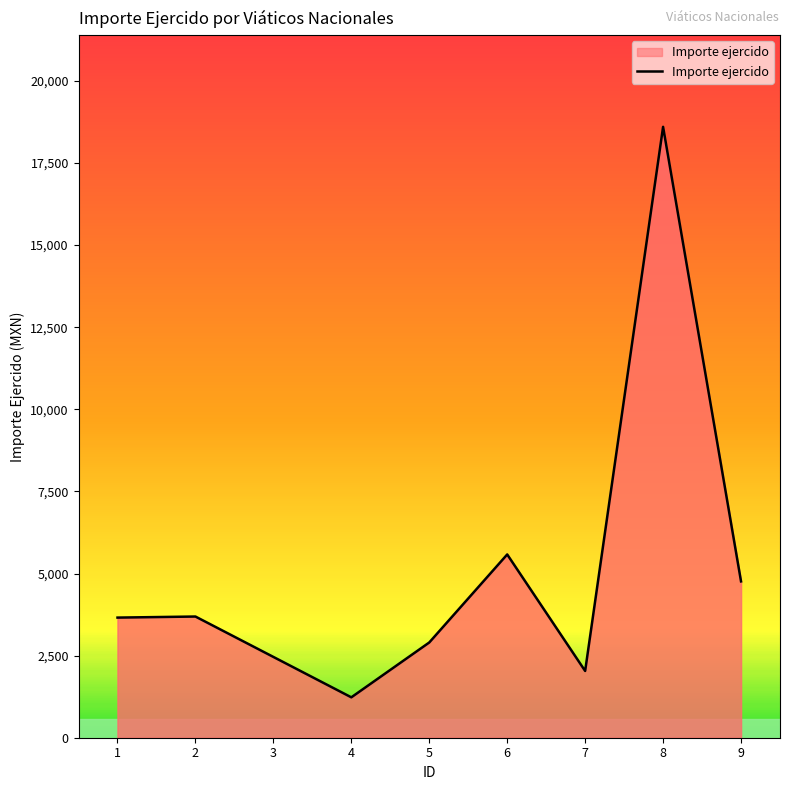

Is it true that the value at 6 is 5580.0?

True